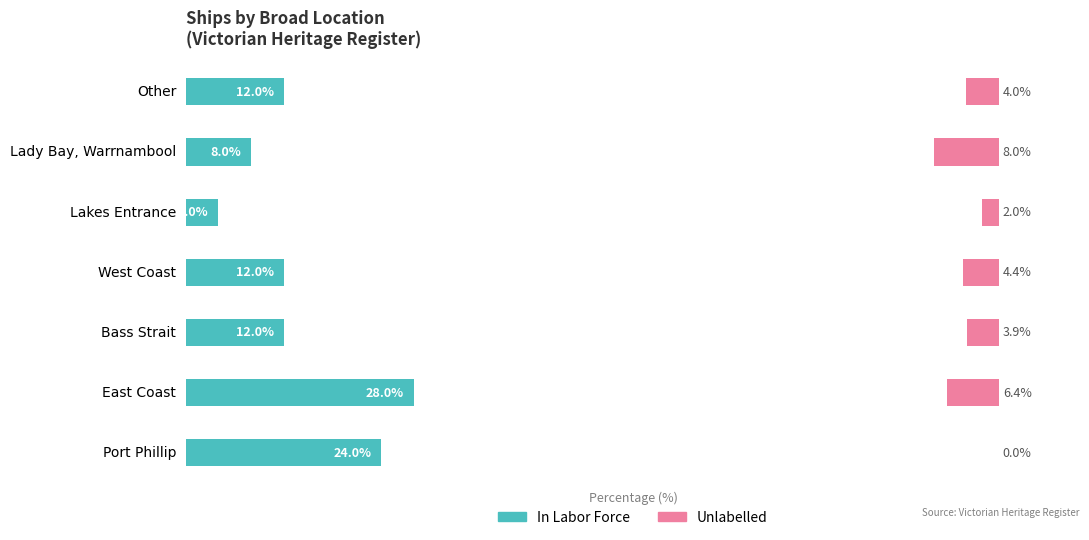

How many values in the Unlabelled series exceed 4?

3